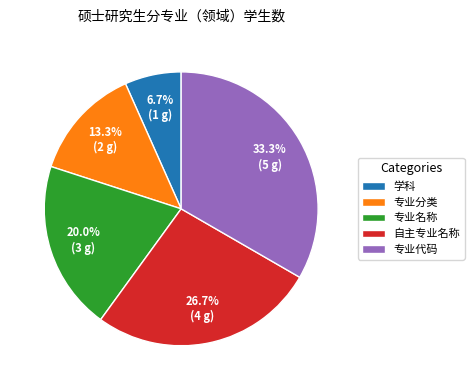

To the nearest percent, what is the difference between the 专业名称 and 自主专业名称 slice percentages?

7%